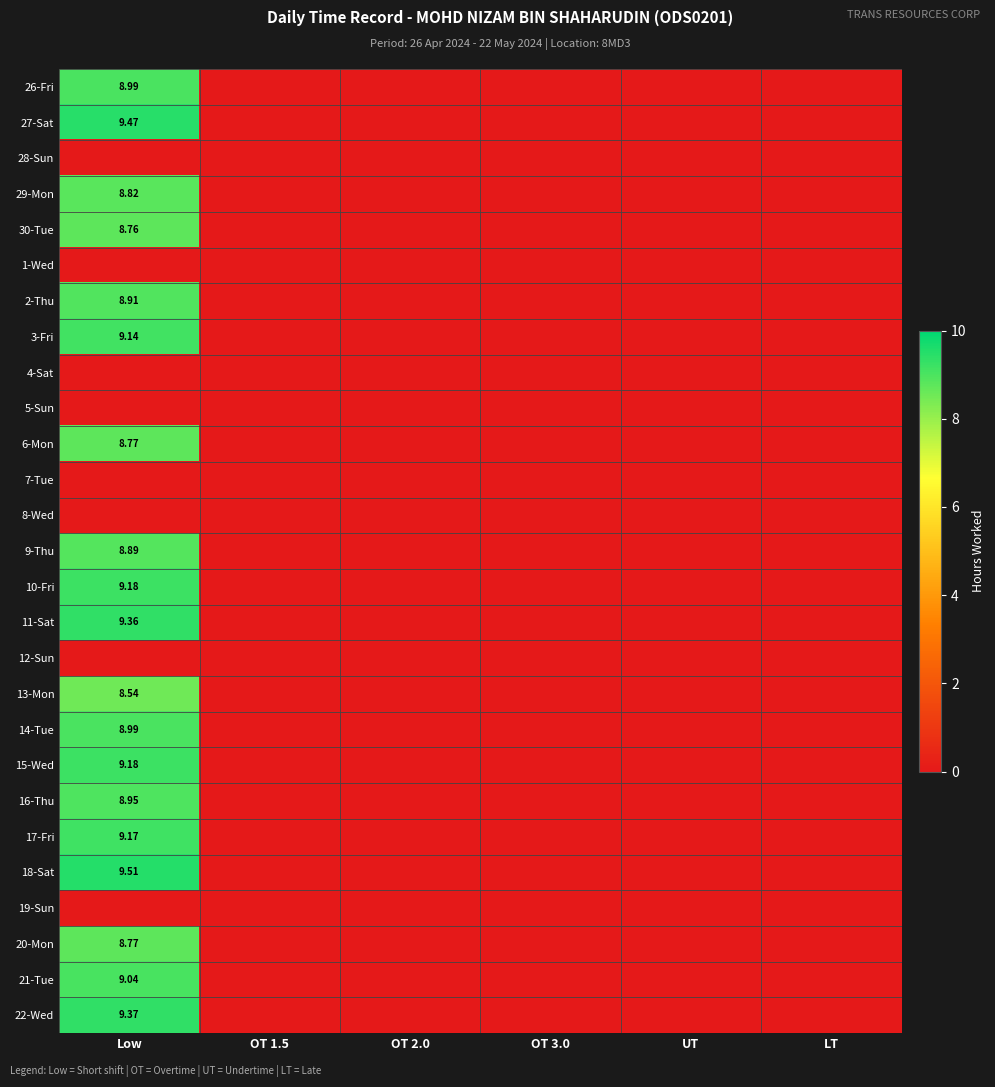

What is the sum of all 21-Tue values?

9.0